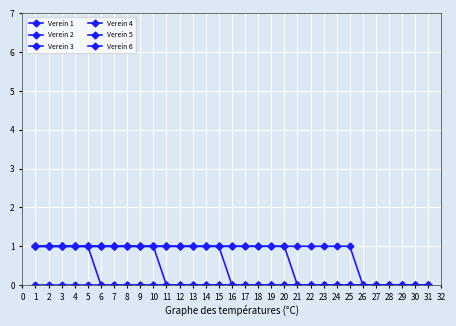

What is the difference between the maximum and minimum values in the Verein 4 series?

1